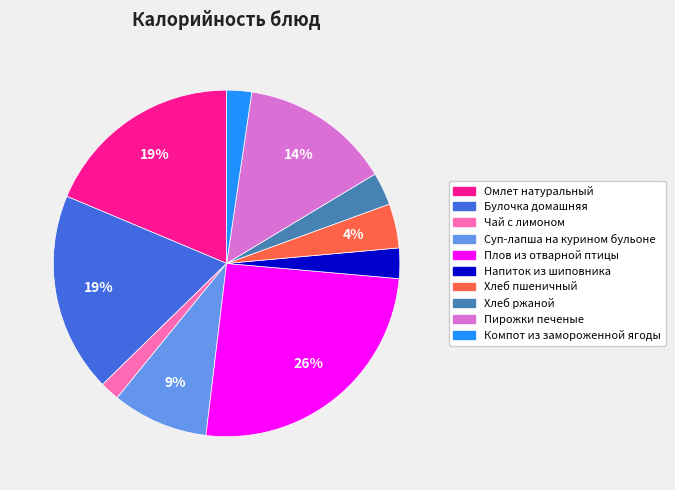

How many slices are in this pie chart?

10